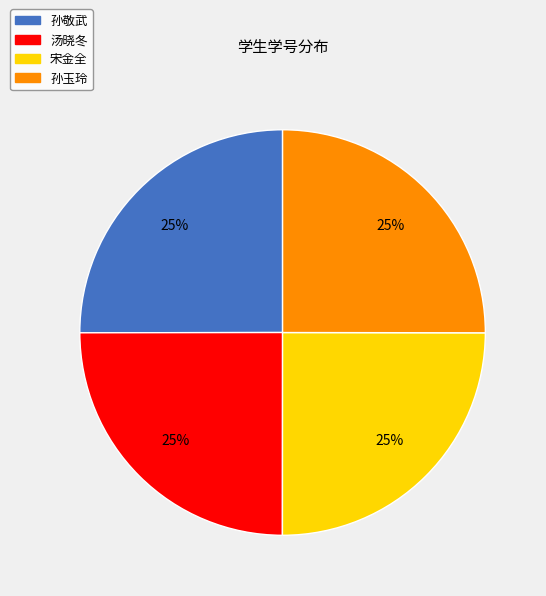

What percentage is the 孙敬武 slice, to the nearest percent?

25%